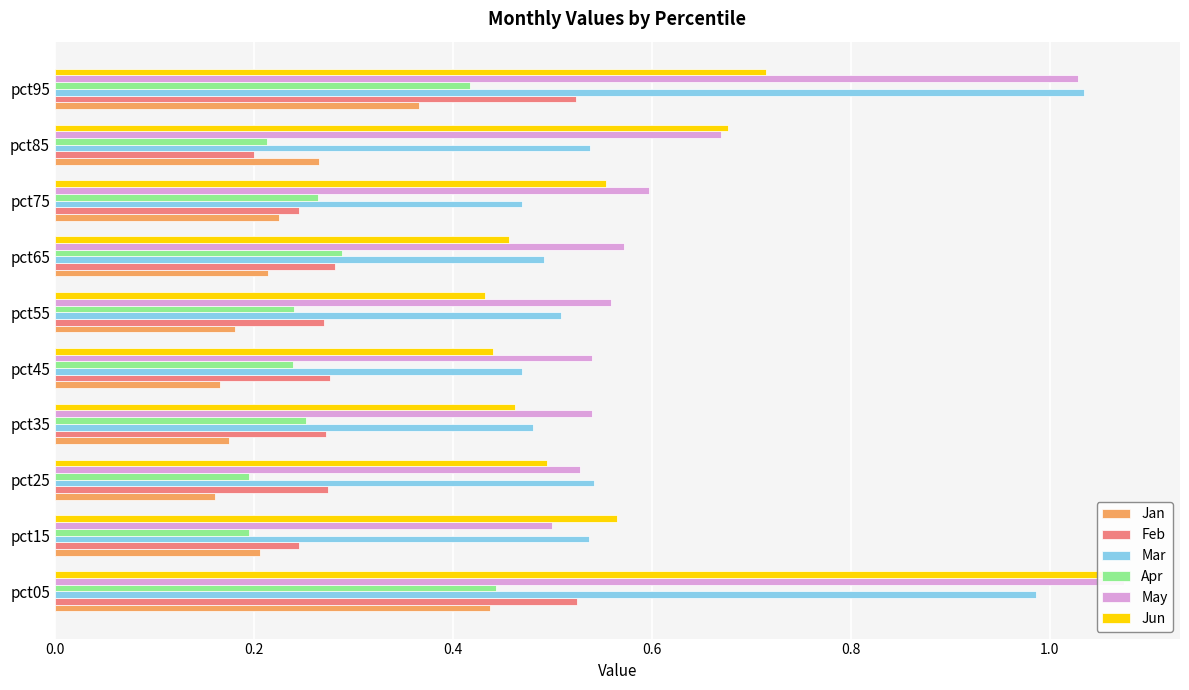

Count the number of categories in the chart.

10